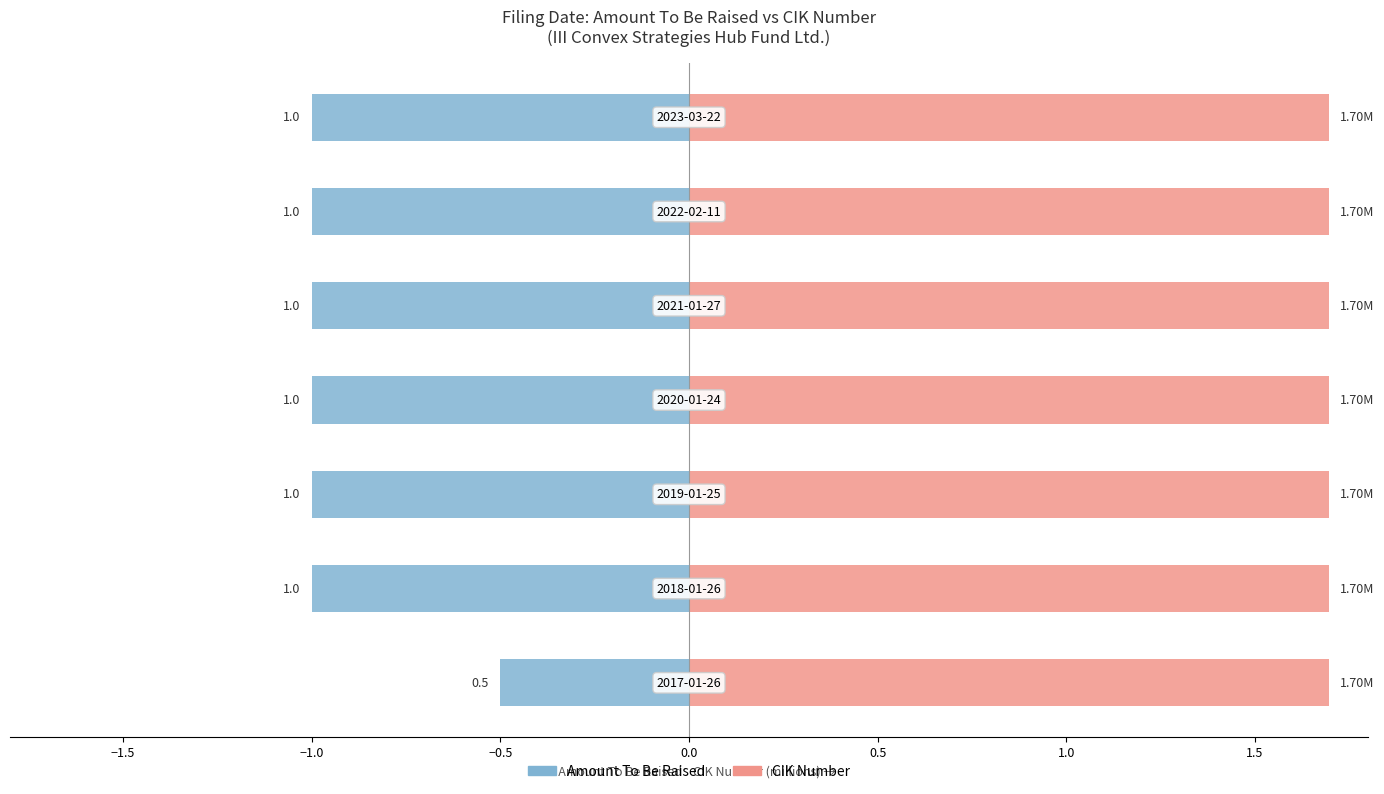

How many groups of bars are there?

7